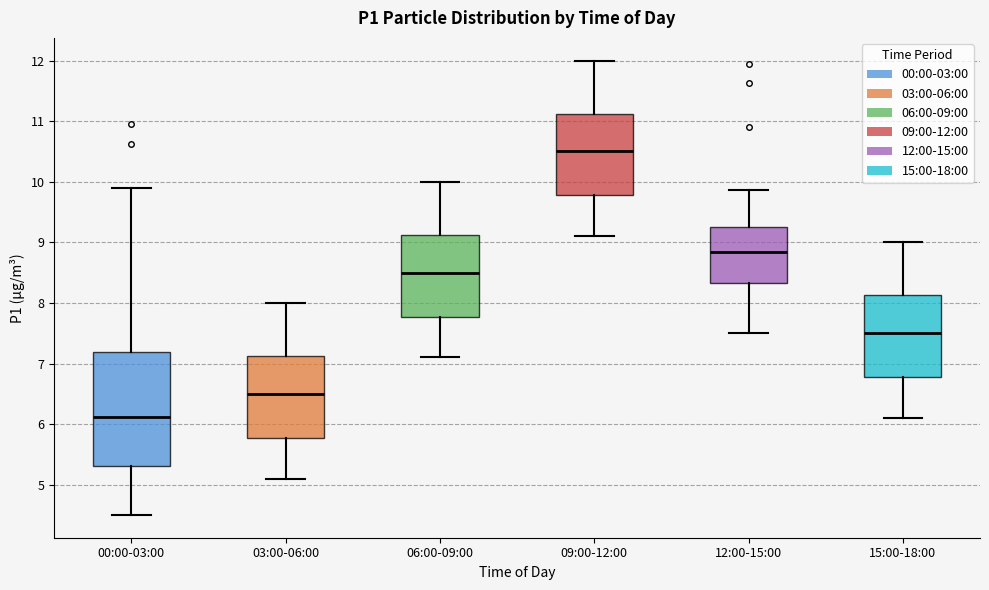

Reading left to right, read every box against the y-axis: the position of its median line, the range the box covers, and the ends of its whiskers. The values are not printed on the chart, so give them approximately, as read against the axis.

00:00-03:00: median 6.1, box 5.3 to 7.2, whiskers 4.5 to 9.9
03:00-06:00: median 6.5, box 5.8 to 7.1, whiskers 5.1 to 8.0
06:00-09:00: median 8.5, box 7.8 to 9.1, whiskers 7.1 to 10.0
09:00-12:00: median 10.5, box 9.8 to 11.1, whiskers 9.1 to 12.0
12:00-15:00: median 8.8, box 8.3 to 9.2, whiskers 7.5 to 9.9
15:00-18:00: median 7.5, box 6.8 to 8.1, whiskers 6.1 to 9.0